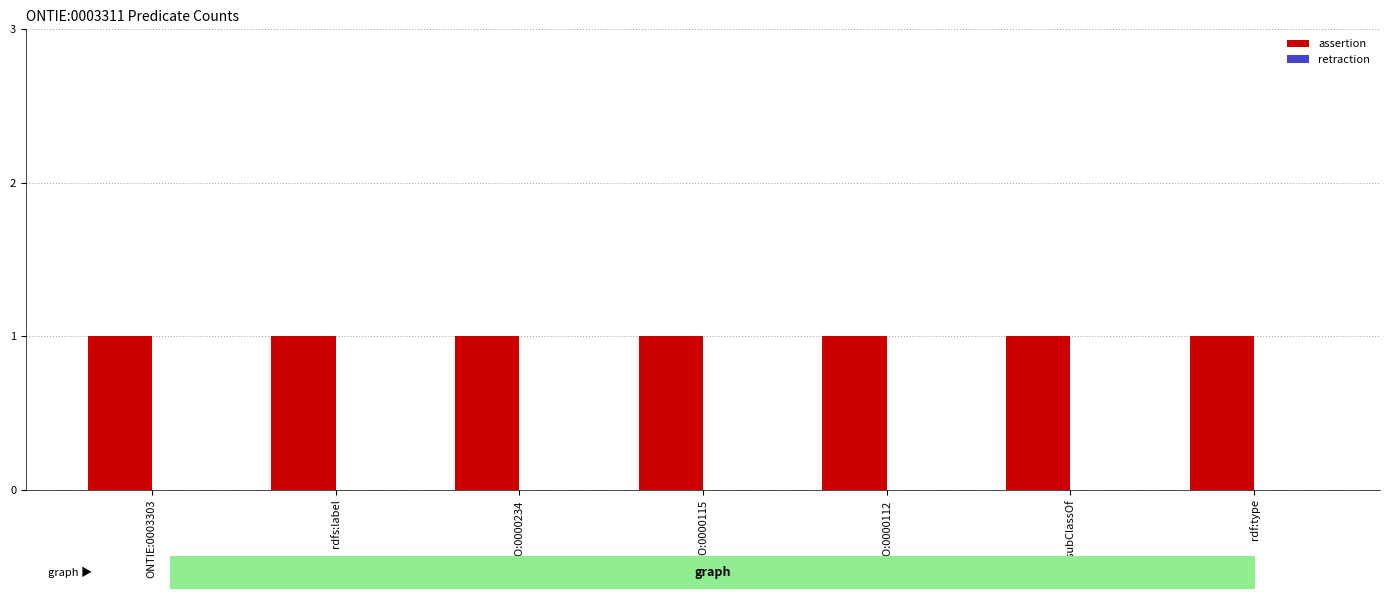

How many bars are there in each group?

2